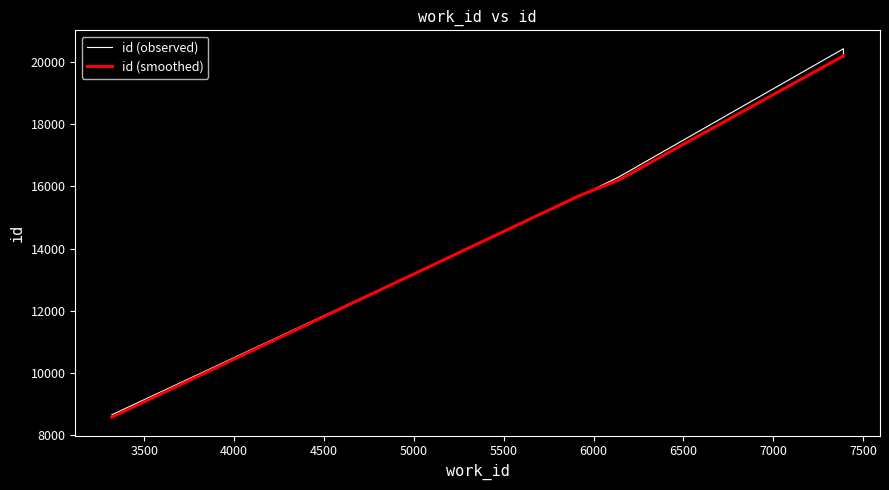

List the series in order of their overall mean, lowest first.

id (smoothed), id (observed)